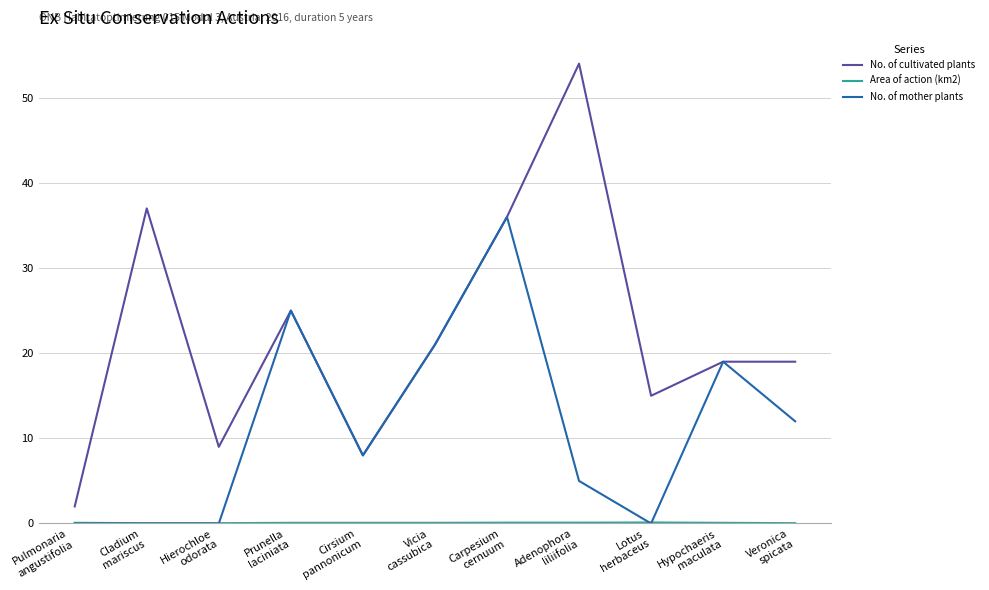

What is the total value across all series at Hierochloe
odorata?

9.0